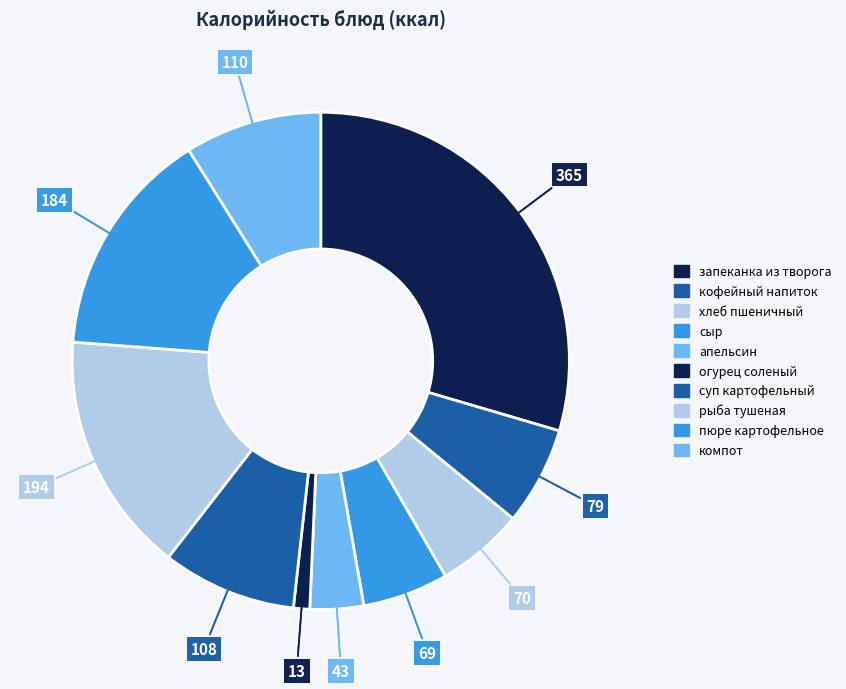

The апельсин slice represents 3% of the pie. True or false?

True